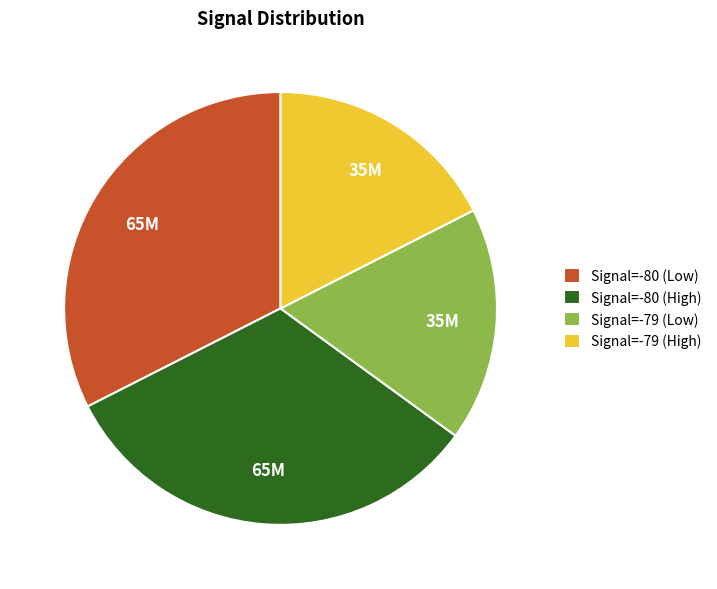

Between Signal=-79 (High) and Signal=-80 (Low), which is larger?

Signal=-80 (Low)